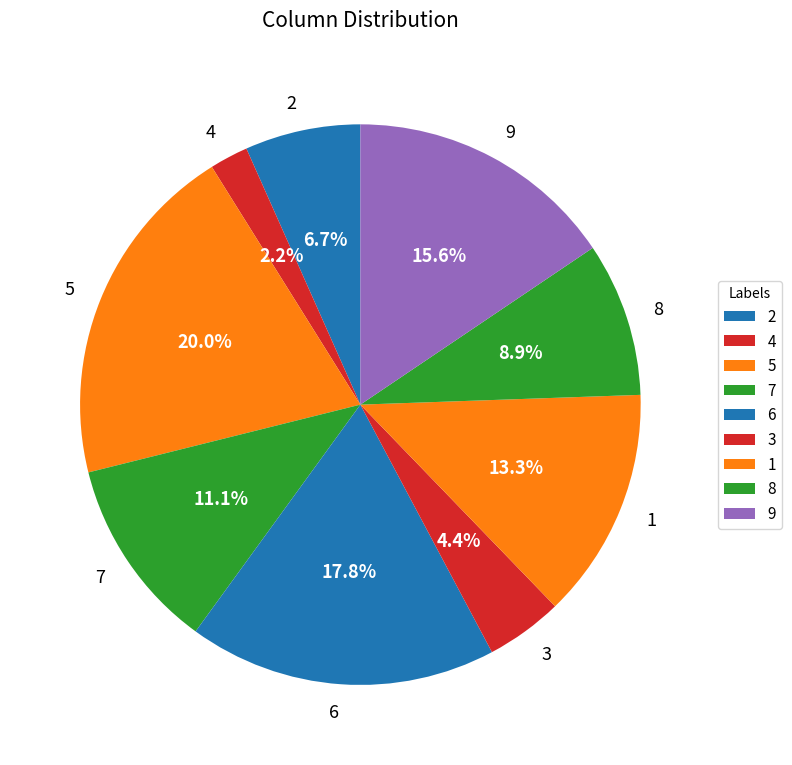

To the nearest percent, what is the difference between the 2 and 8 slice percentages?

2%